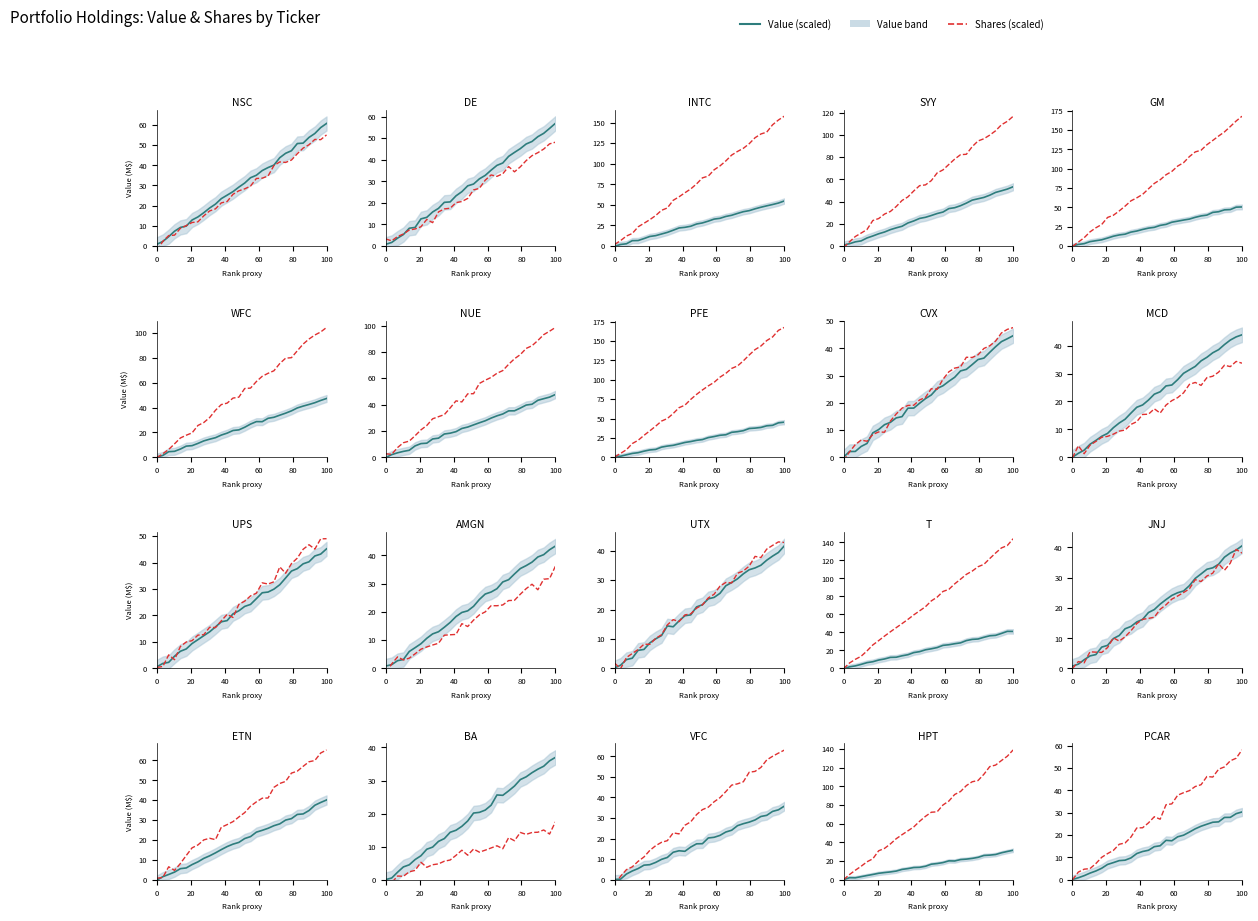

How many interior local peaks does the Value (scaled) series have?

1